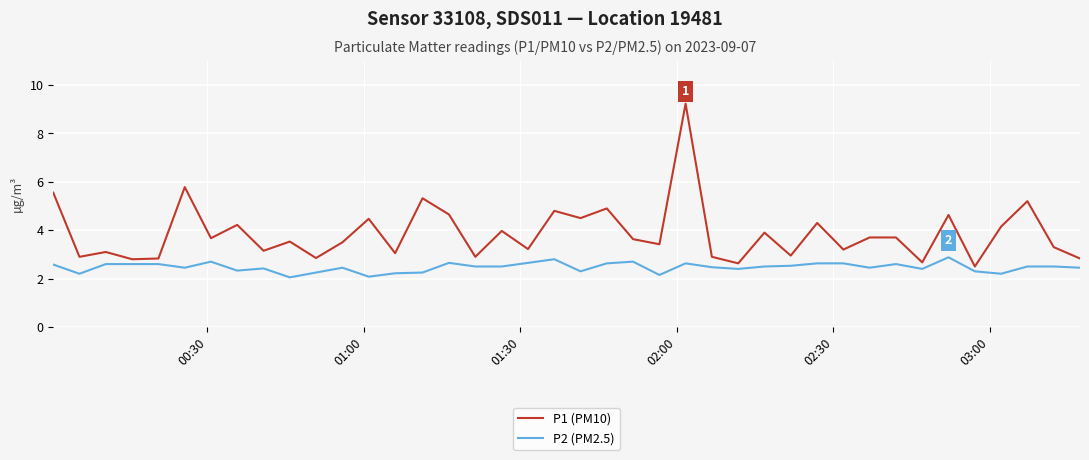

True or false: P2 (PM2.5) and P1 (PM10) cross at least once.

False